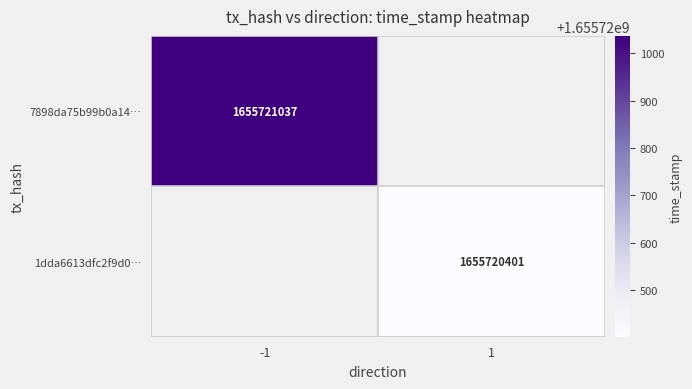

Reading left to right, what are all the values shown in this chart?

7898da75b99b0a147b09eccc132452985e6a83b: direction=-1	time_stamp=1655721037
1dda6613dfc2f9d0d762a47fdecbaf124ddd1a1: direction=1	time_stamp=1655720401